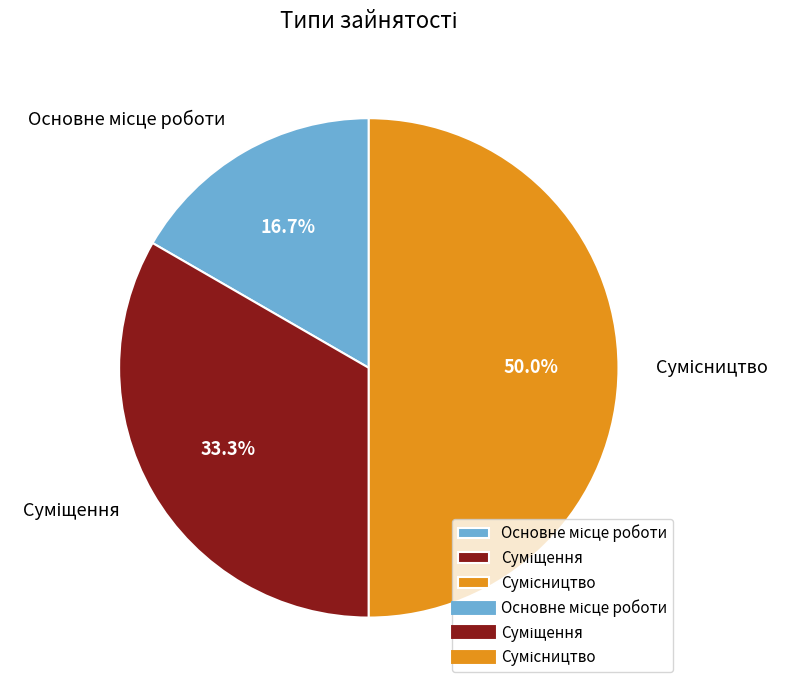

Does any single category account for the majority?

No